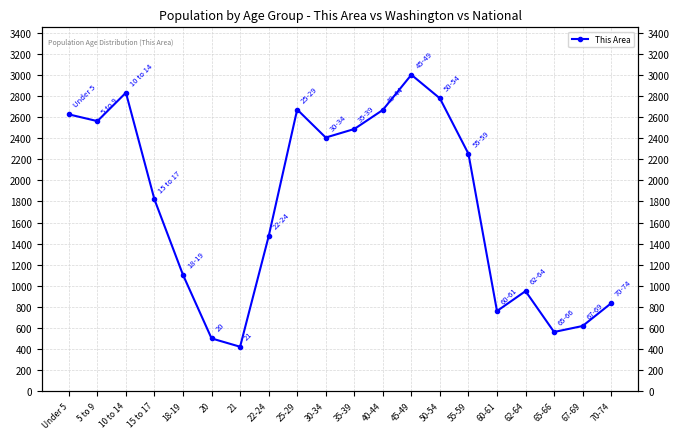

Does the chart display data point markers on the line(s)?

Yes